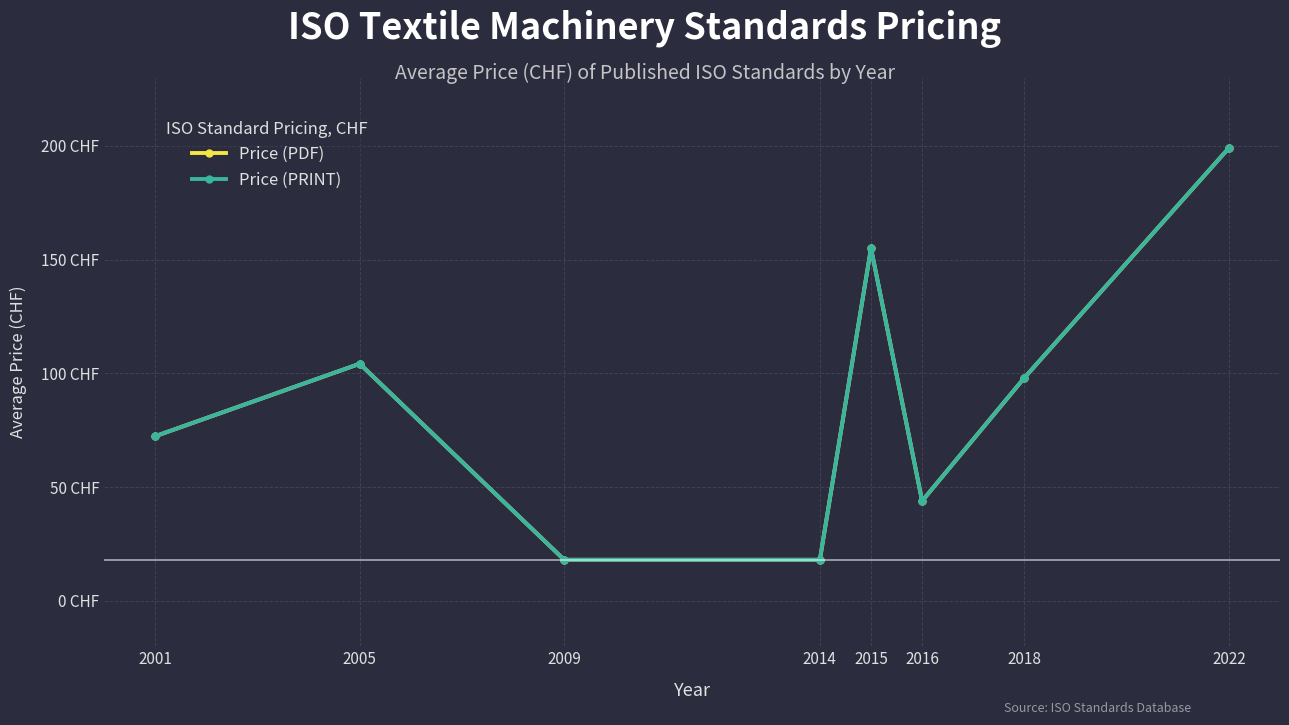

What is the difference between the maximum and minimum values in the Price (PRINT) series?

181.0